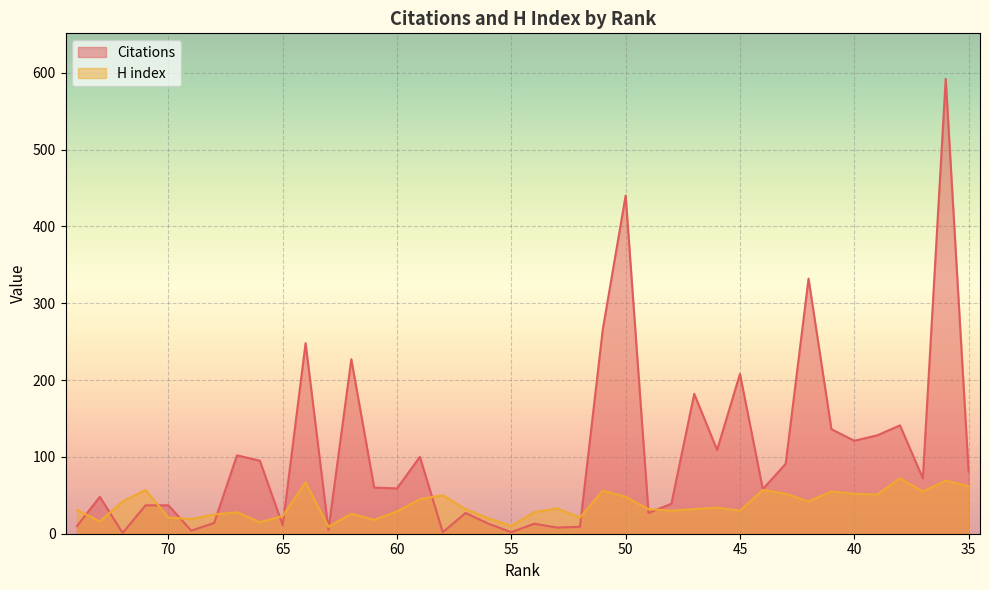

What is the value of the Citations point at the 36th from the left?

128